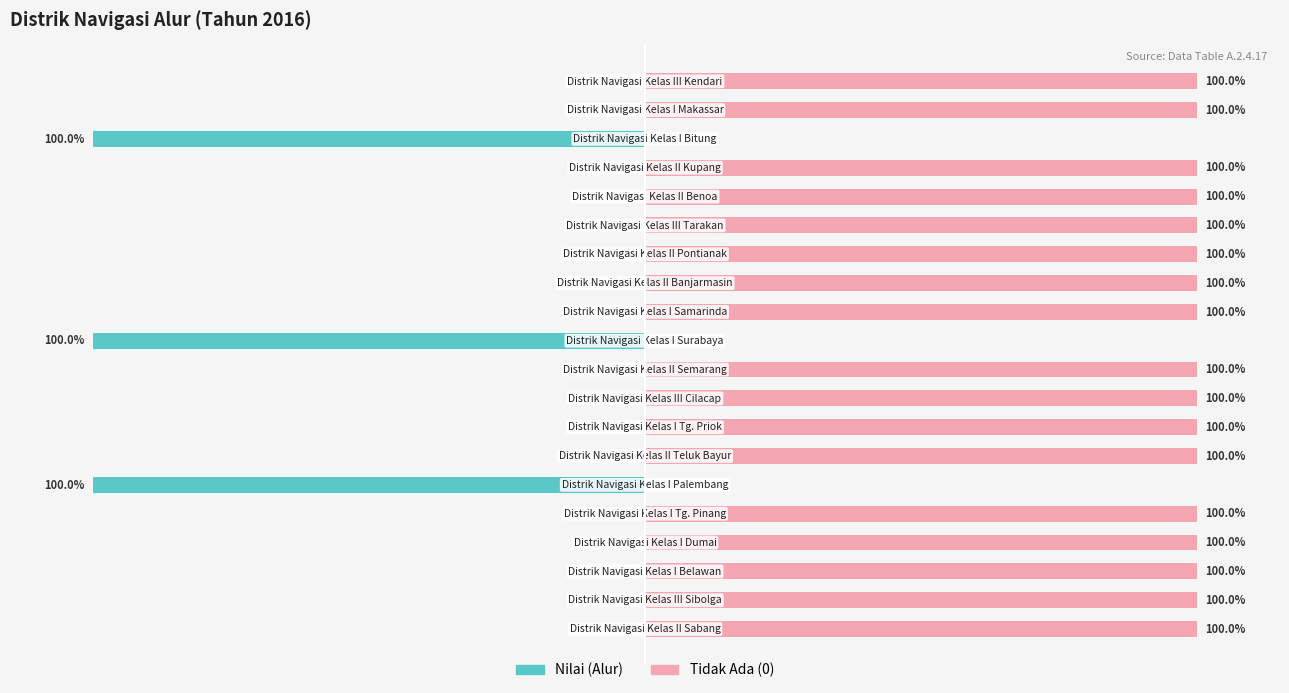

What is the smallest value displayed?

-100